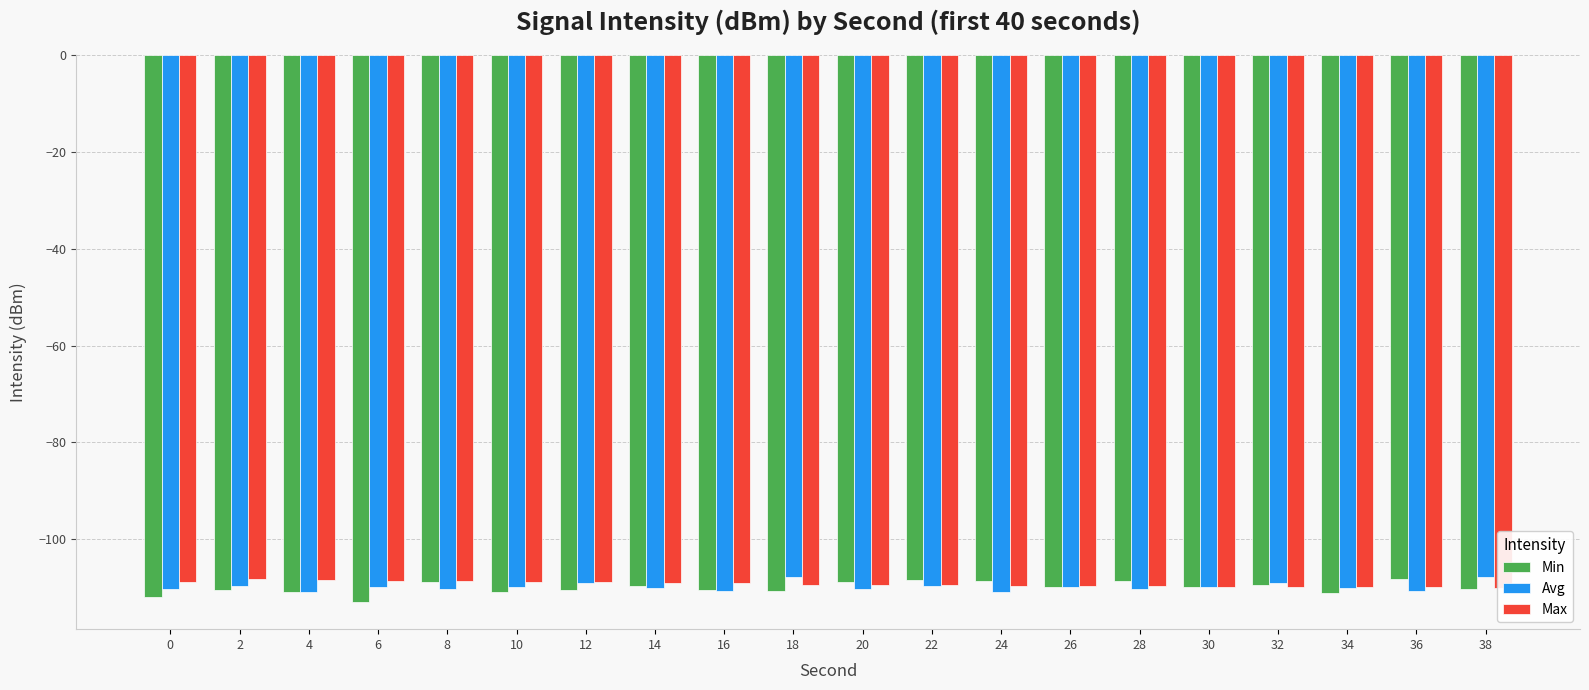

What is the total value across all series at 28?

-328.5